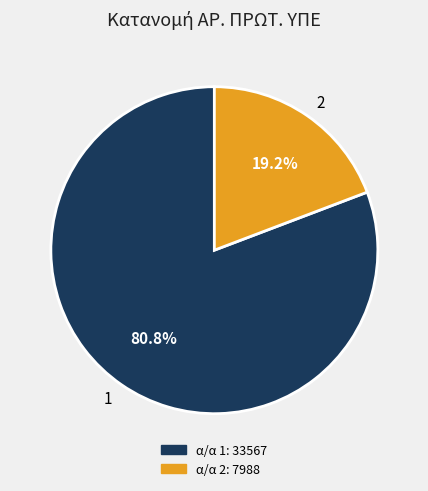

Is there a majority slice in this chart?

Yes